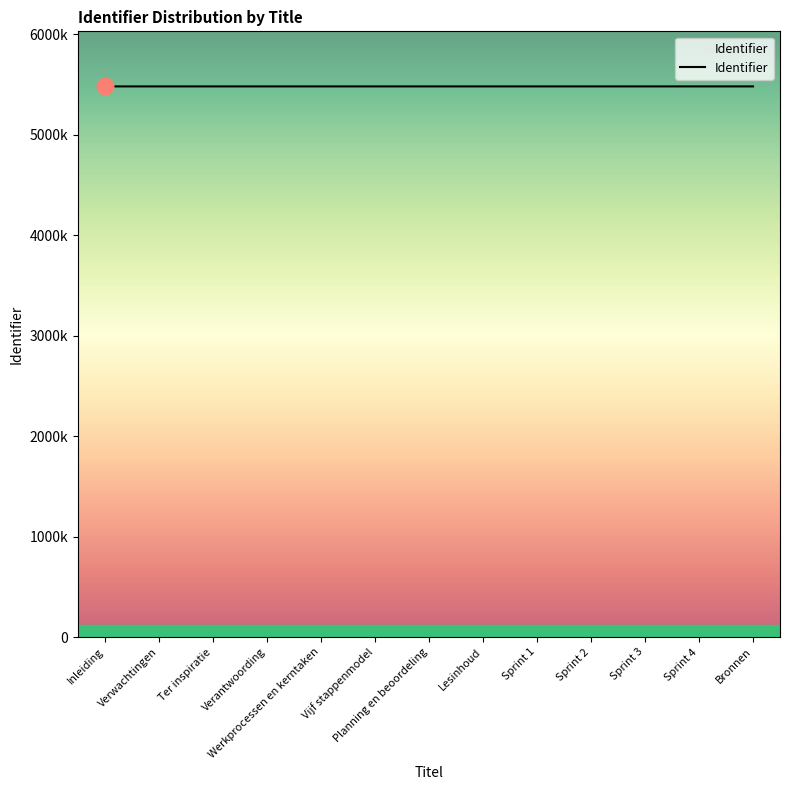

Is this an area chart (filled region under the line)?

No